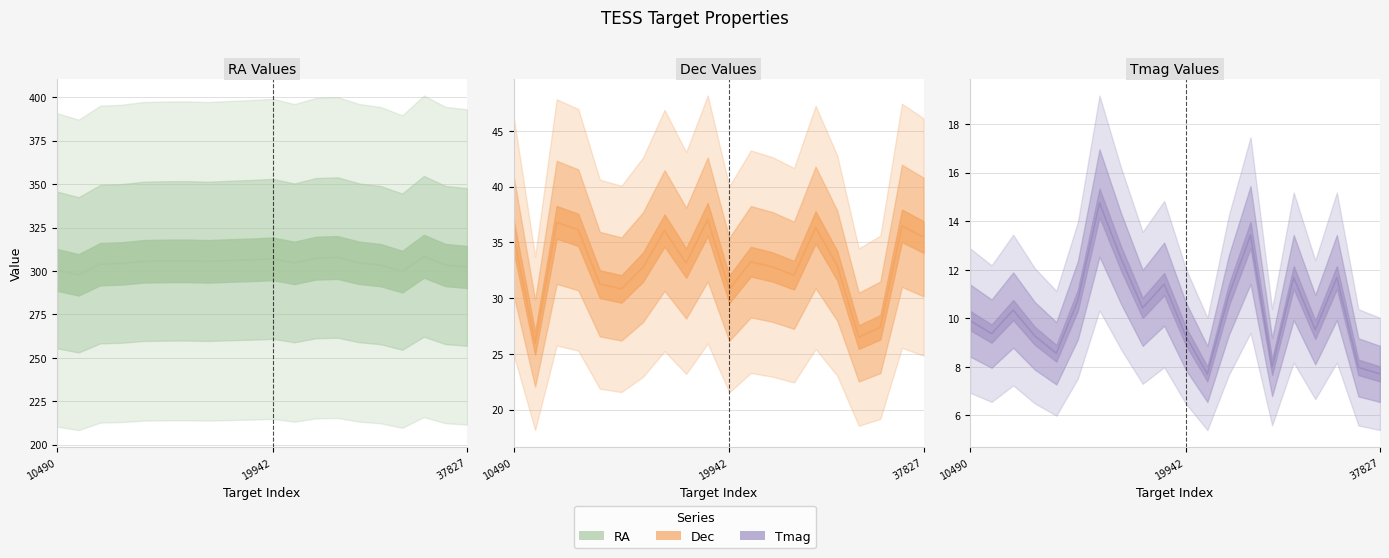

True or false: Tmag line has a value of 12.5 at 7.

True